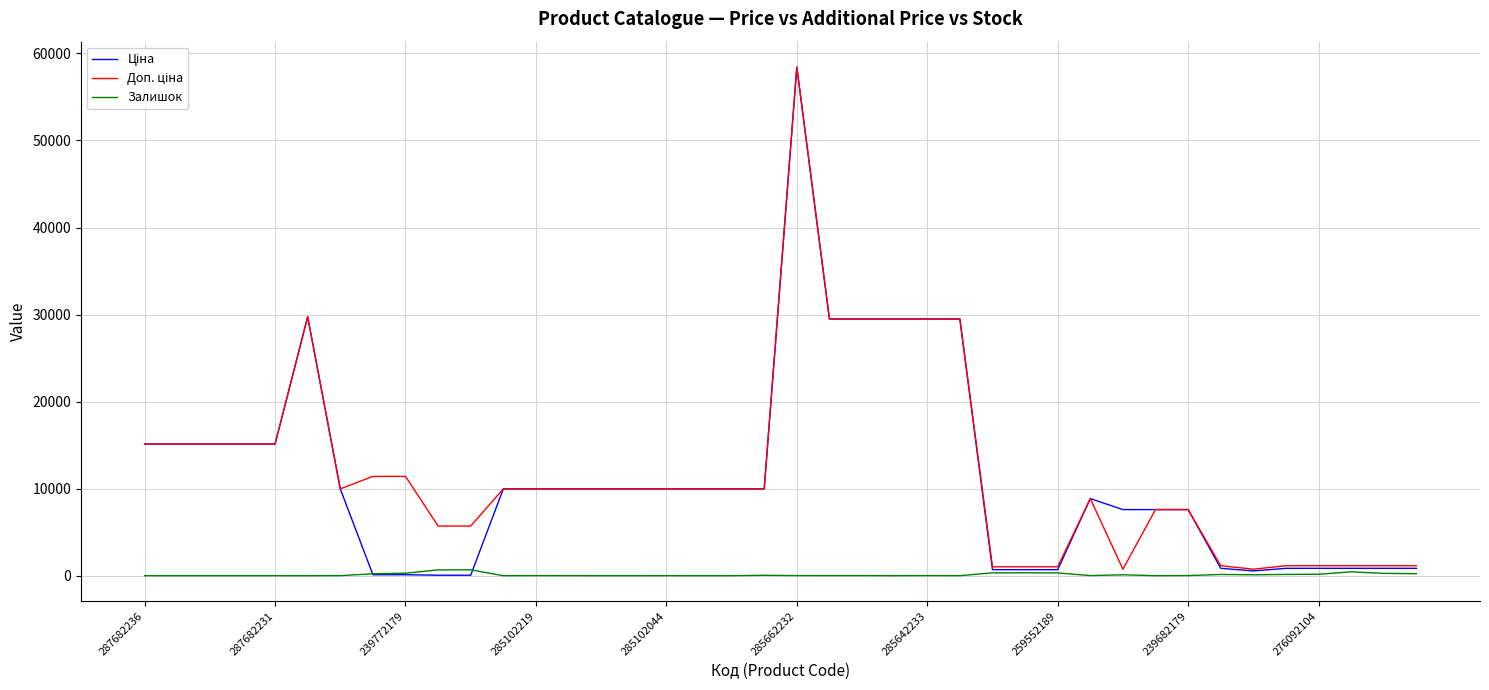

Does the chart have visible grid lines?

Yes